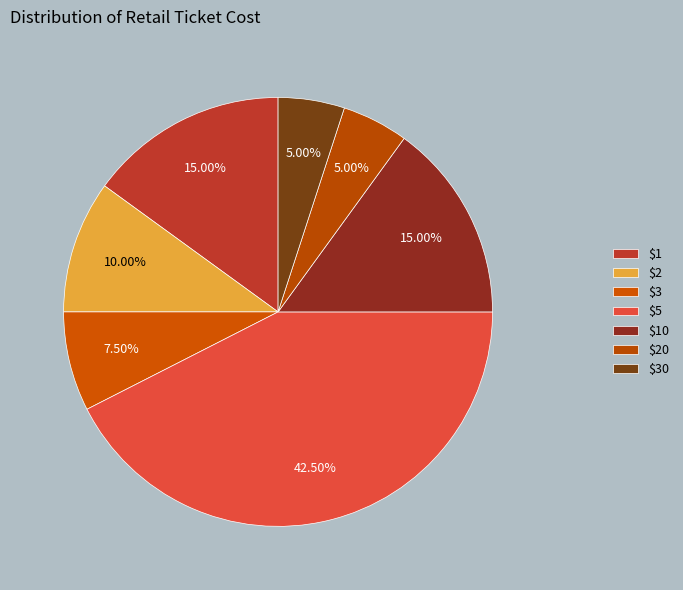

Count the number of slices in the pie.

7